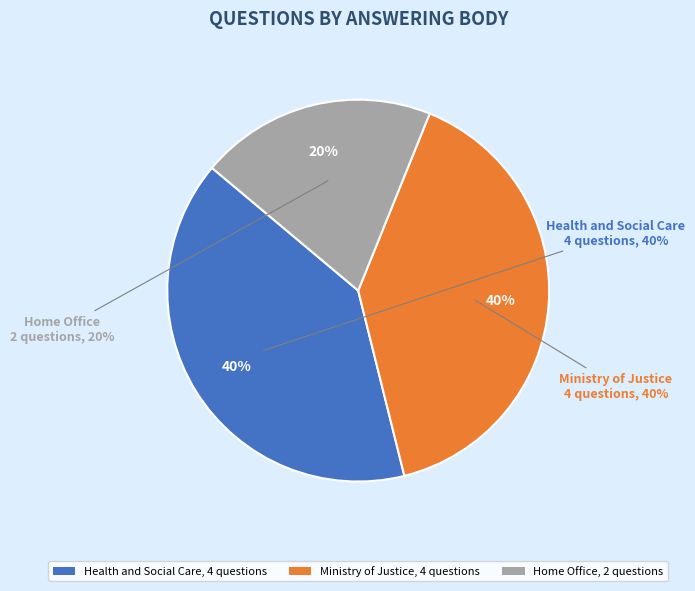

Does Justice account for over 50% of the chart?

No